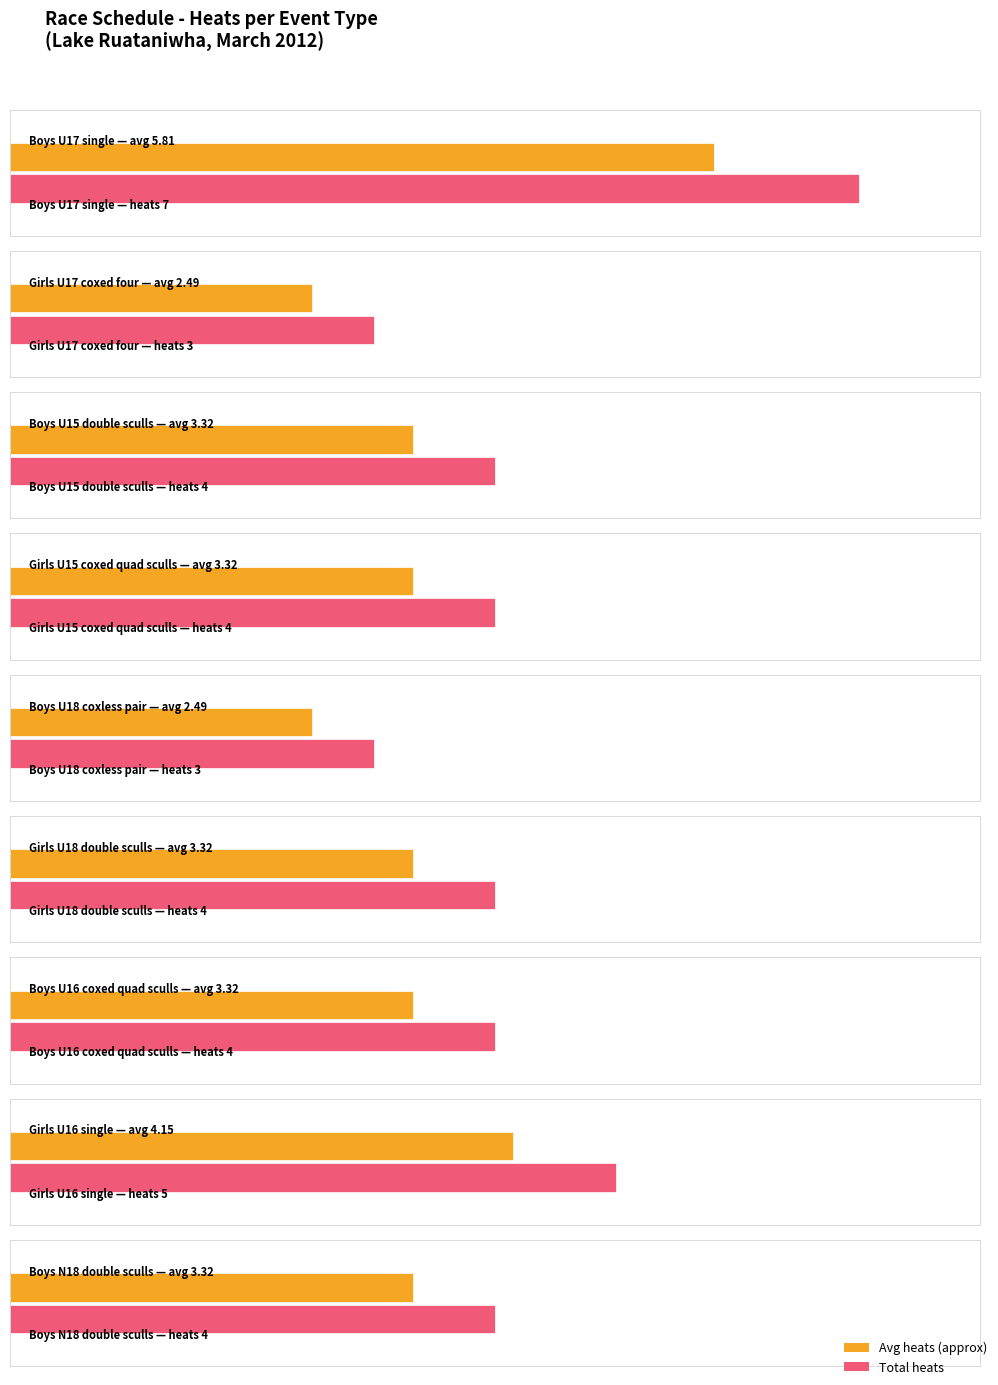

How many values in the Heat count series are below 4?

2